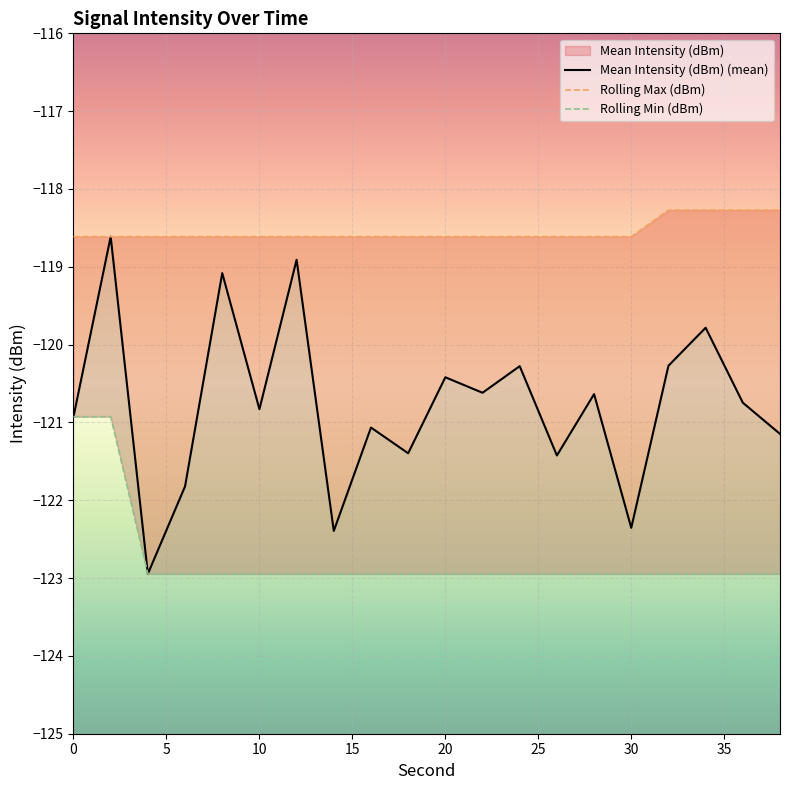

What is the total value across all series at 34?

-361.0